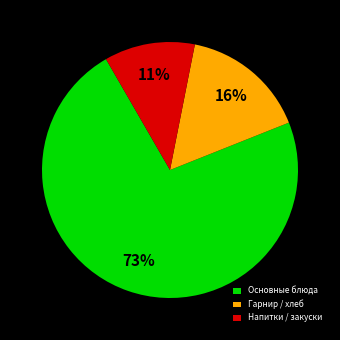

Which has a higher value, Напитки / закуски or Основные блюда?

Основные блюда